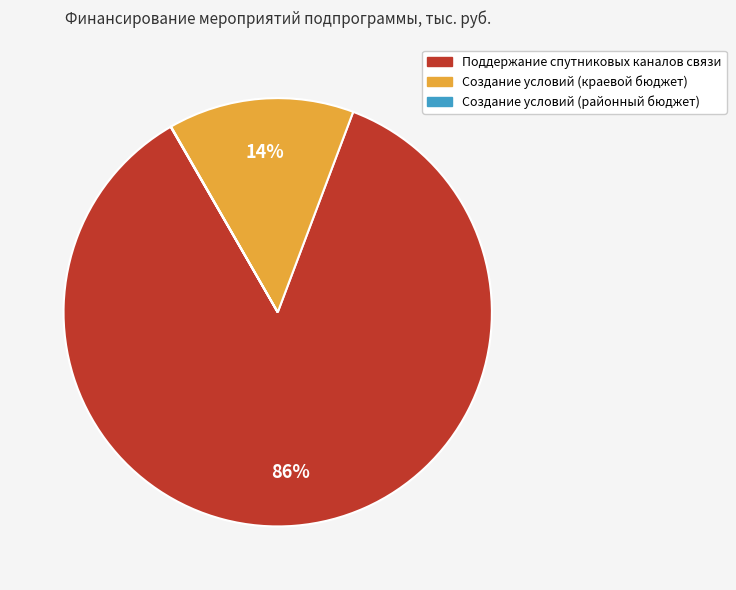

To the nearest percent, what percentage of the pie is Поддержание спутниковых каналов связи?

86%